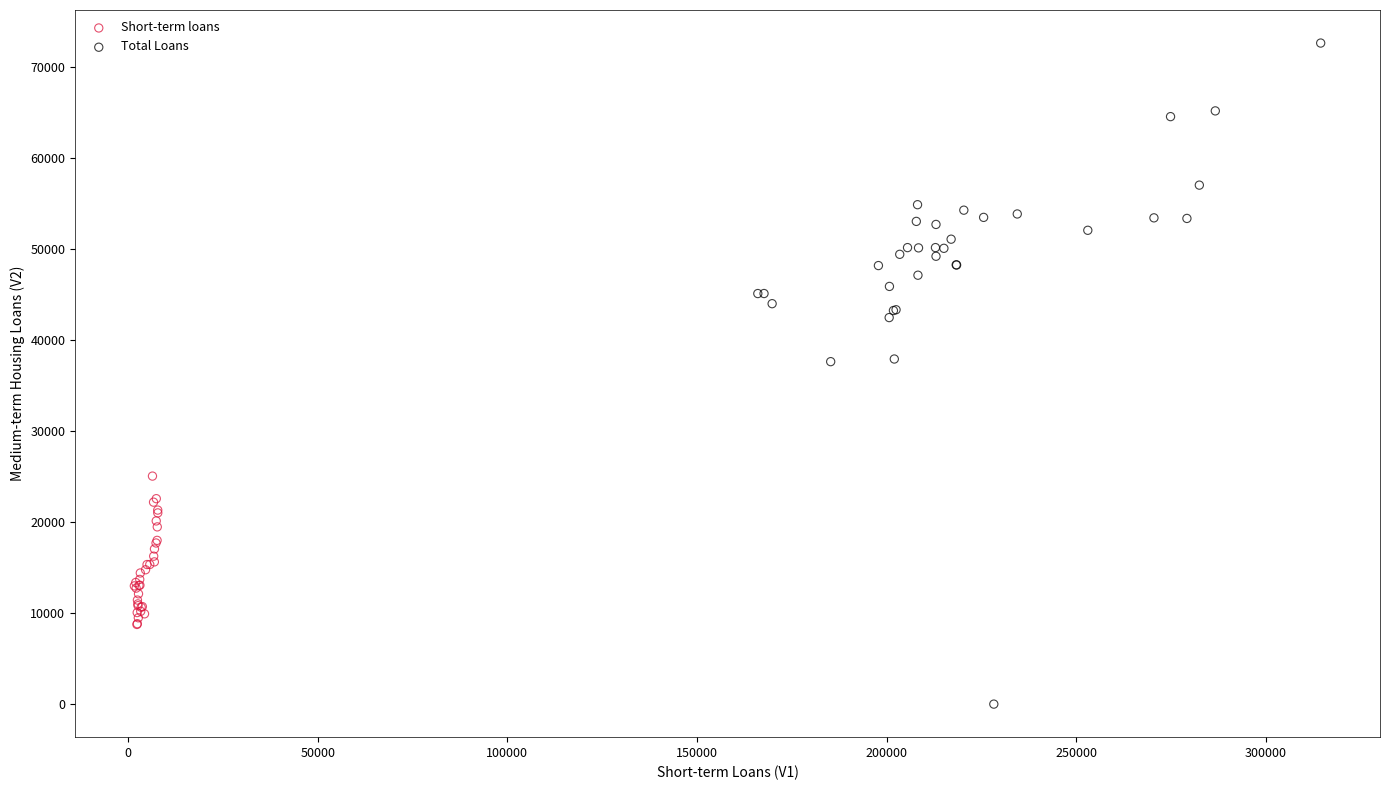

What are all the series names shown in the legend?

Short-term loans, Total Loans